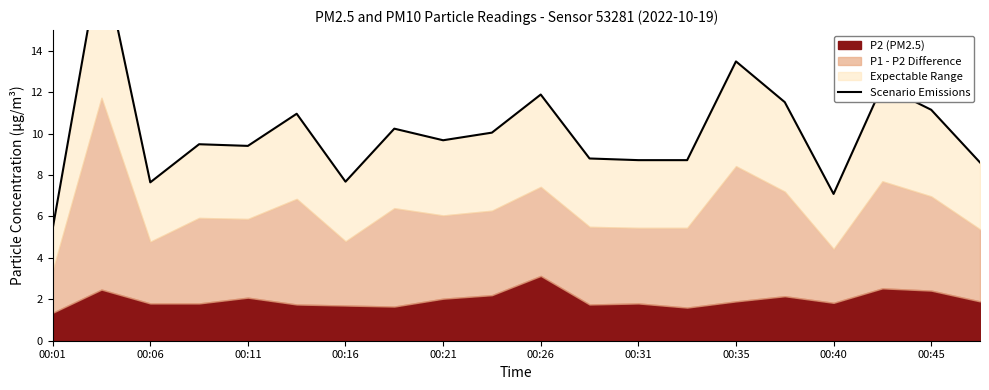

Reading left to right, what are all the values shown in this chart?

5.4	18.8	7.6	9.5	9.4	11.0	7.7	10.2	9.7	10.0	11.9	8.8	8.7	8.7	13.5	11.5	7.1	12.3	11.2	8.6